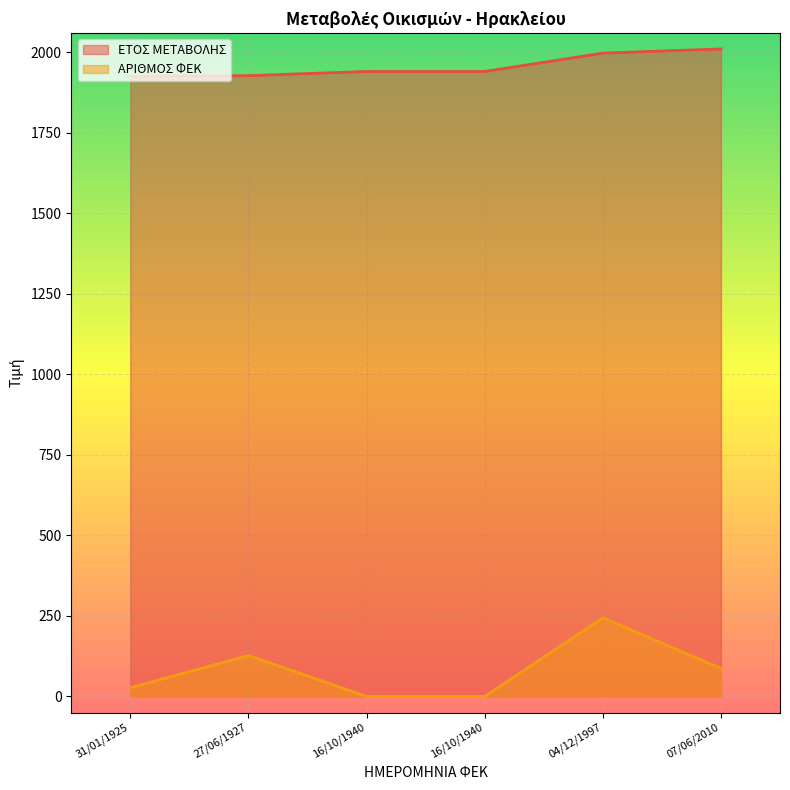

Does the chart display data point markers on the line(s)?

No